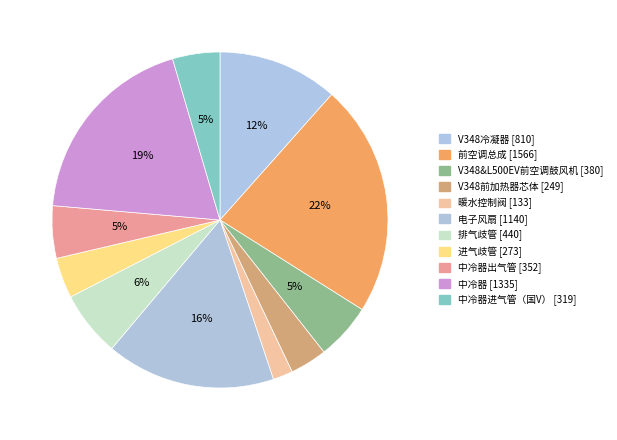

How many slices are in this pie chart?

11